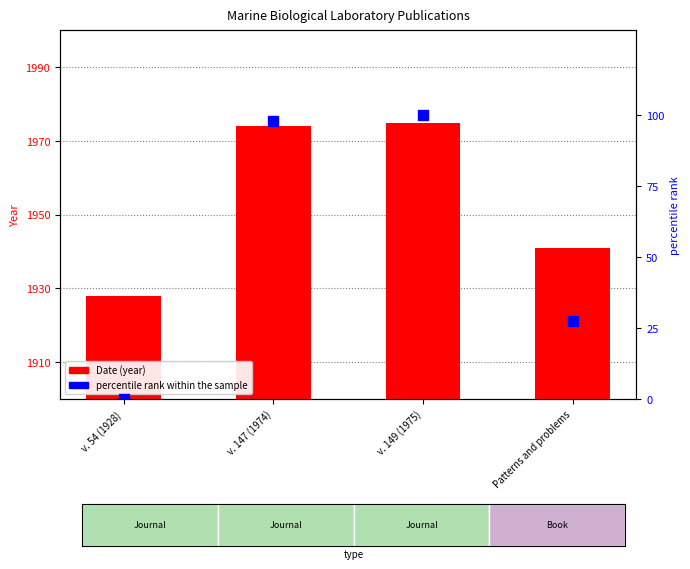

Which series has the largest total across all categories?

Date